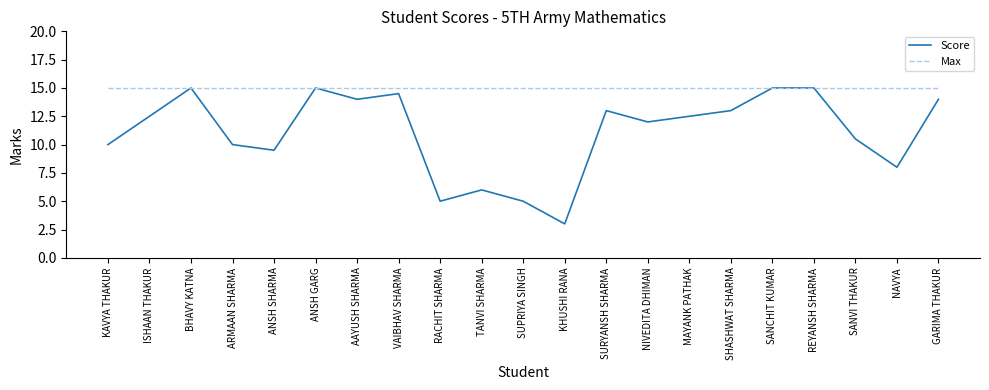

Rank the series by their average value, from lowest to highest.

Score, Max